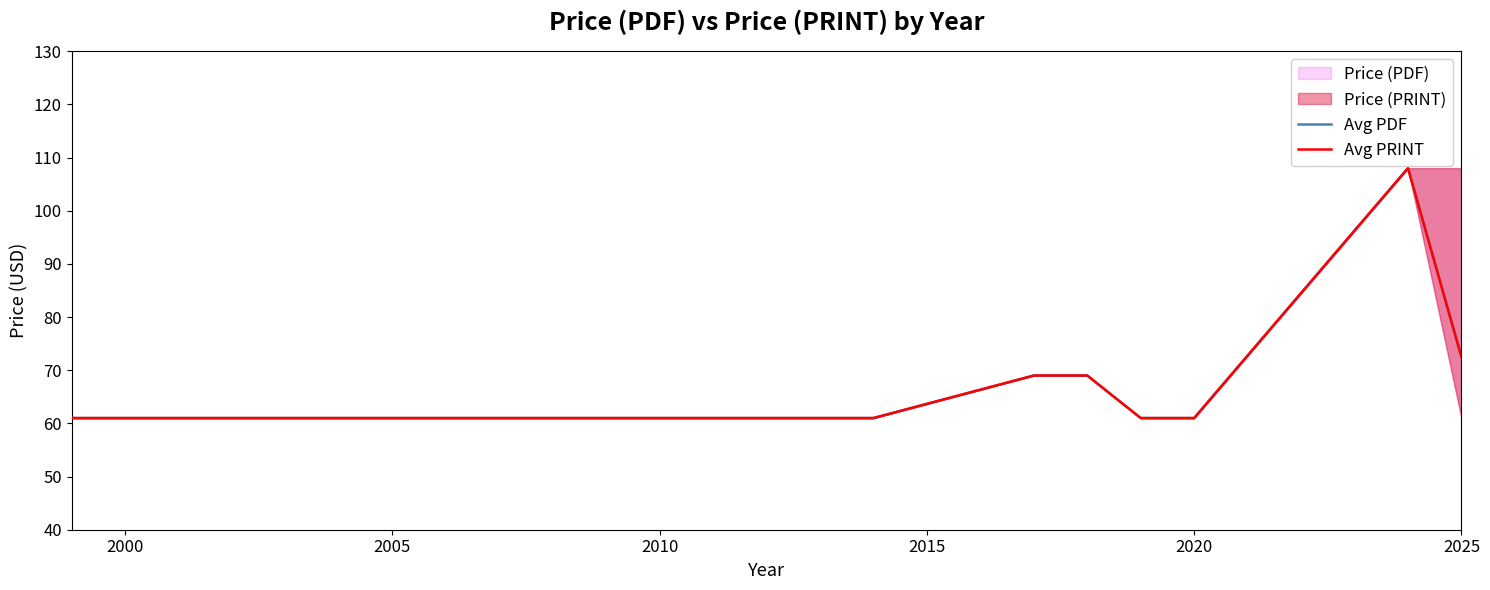

True or false: Avg PRINT and Avg PDF intersect in this chart.

False